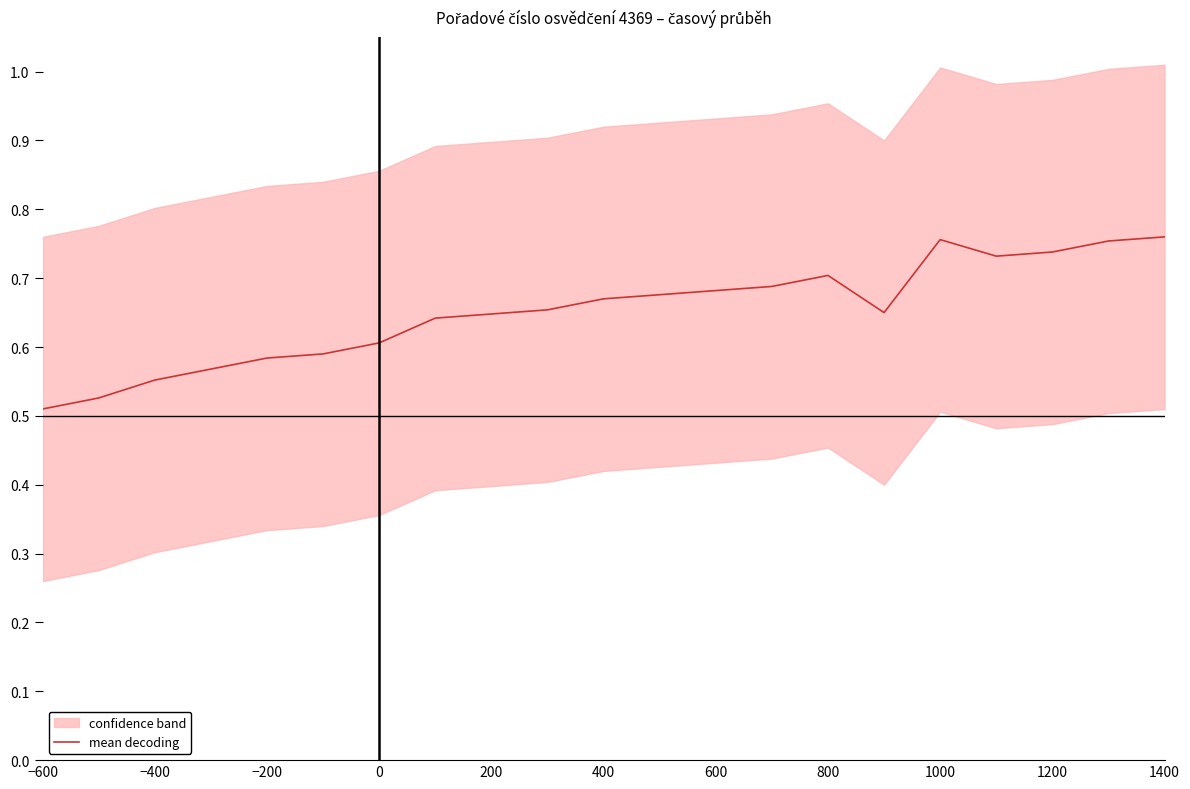

Reading left to right, list all the values displayed in this chart.

0.5	0.5	0.6	0.6	0.6	0.6	0.6	0.6	0.6	0.7	0.7	0.7	0.7	0.7	0.7	0.7	0.8	0.7	0.7	0.8	0.8